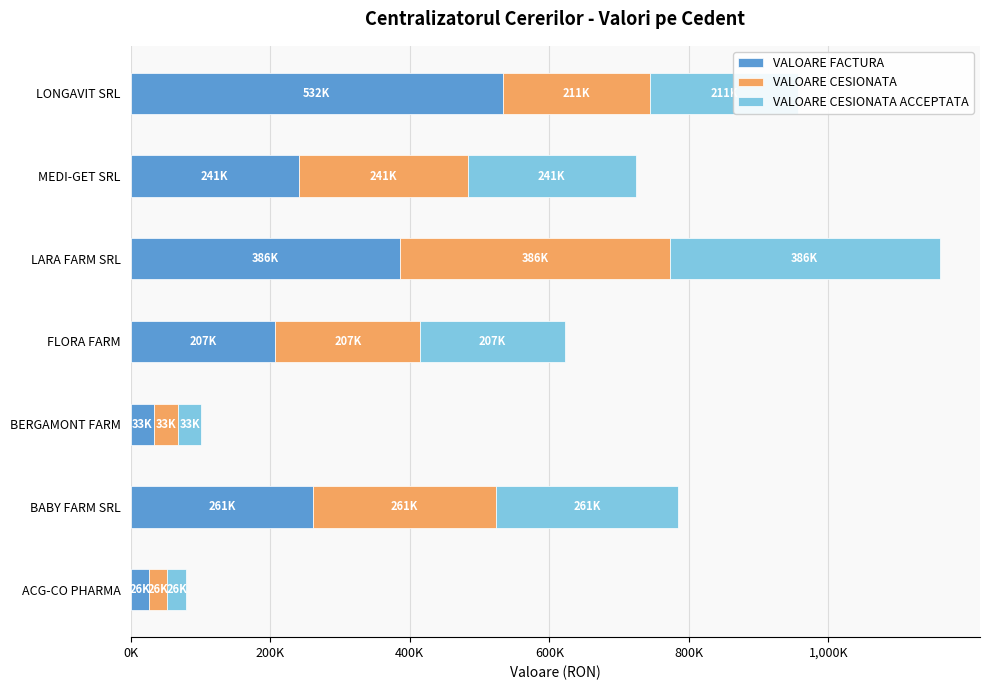

What are all the series names shown in the legend?

VALOARE FACTURA, VALOARE CESIONATA, VALOARE CESIONATA ACCEPTATA